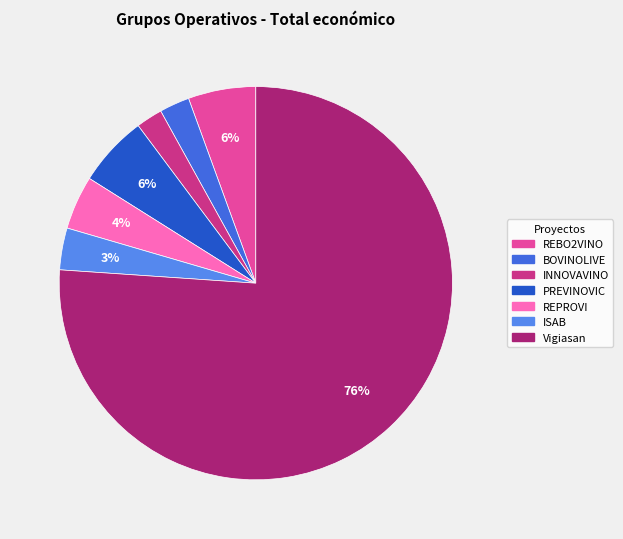

What percentage is the REPROVI slice, to the nearest percent?

4%